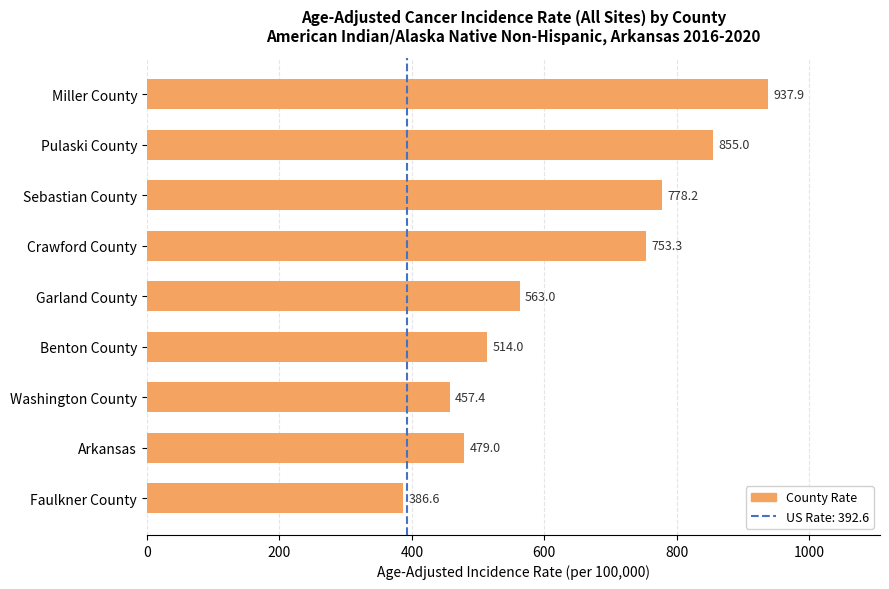

What is the smallest value displayed?

386.6